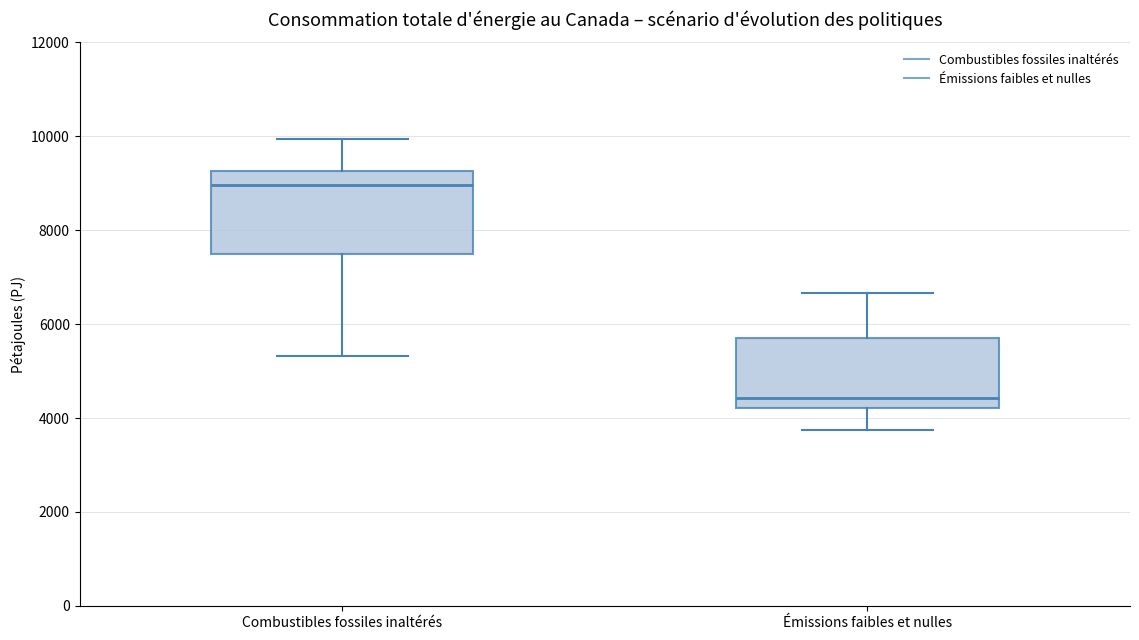

Reading left to right, read every box against the y-axis: the position of its median line, the range the box covers, and the ends of its whiskers. The values are not printed on the chart, so give them approximately, as read against the axis.

Combustibles fossiles inaltérés: median 9000, box 7400 to 9200, whiskers 5400 to 10000
Émissions faibles et nulles: median 4400, box 4200 to 5800, whiskers 3800 to 6600